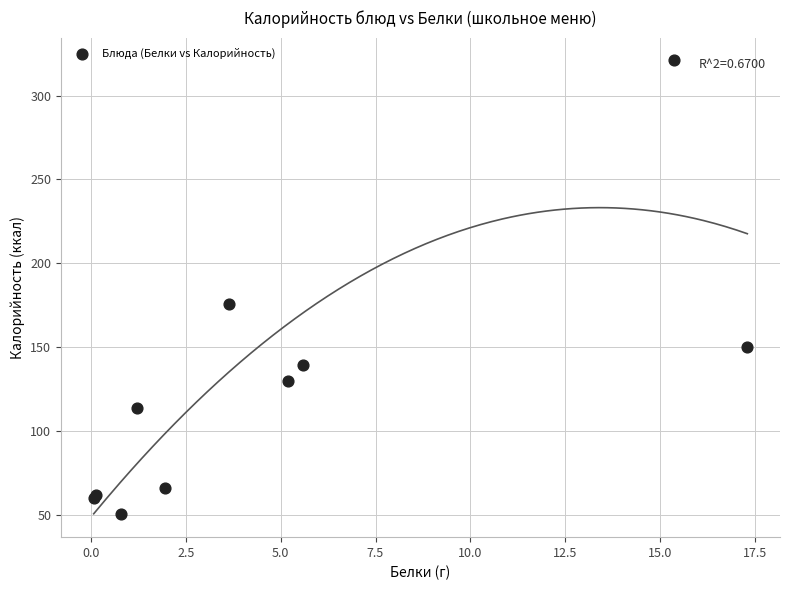

What Y value in the scatter plot is closest to 185?

176.1